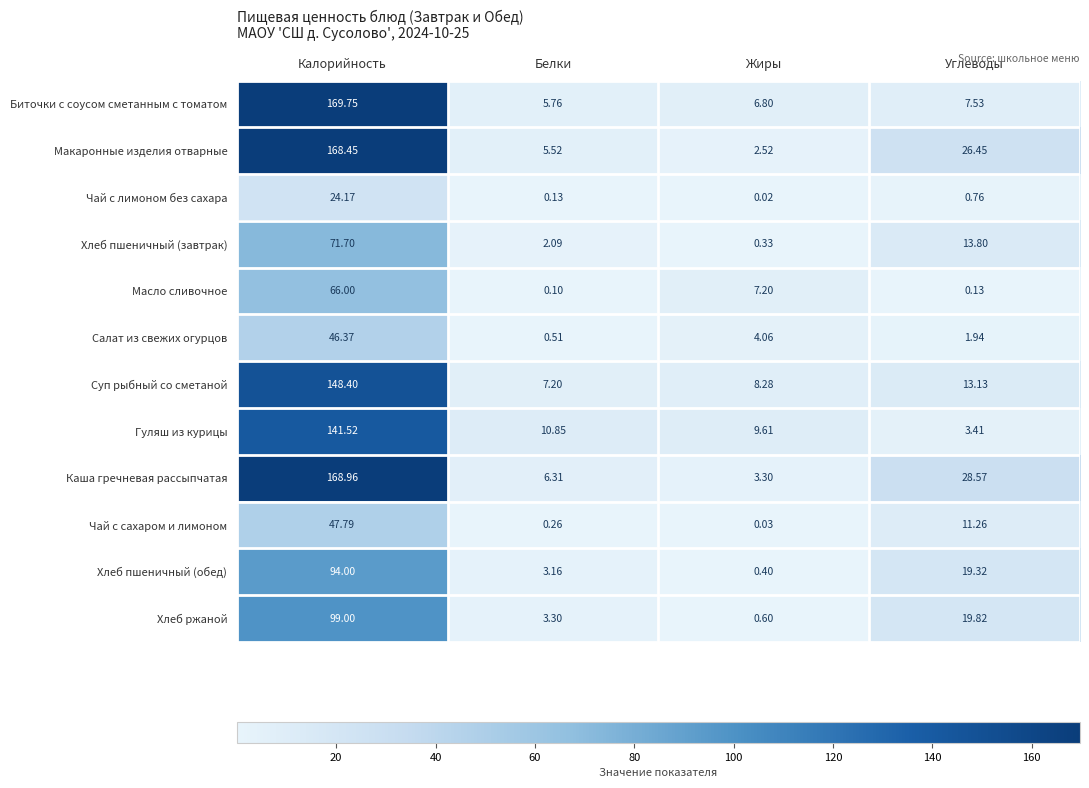

Rank the series by their maximum value, from highest to lowest.

Биточки с соусом сметанным с томатом, Каша гречневая рассыпчатая, Макаронные изделия отварные, Суп рыбный со сметаной, Гуляш из курицы, Хлеб ржаной, Хлеб пшеничный (обед), Хлеб пшеничный (завтрак), Масло сливочное, Чай с сахаром и лимоном, Салат из свежих огурцов, Чай с лимоном без сахара